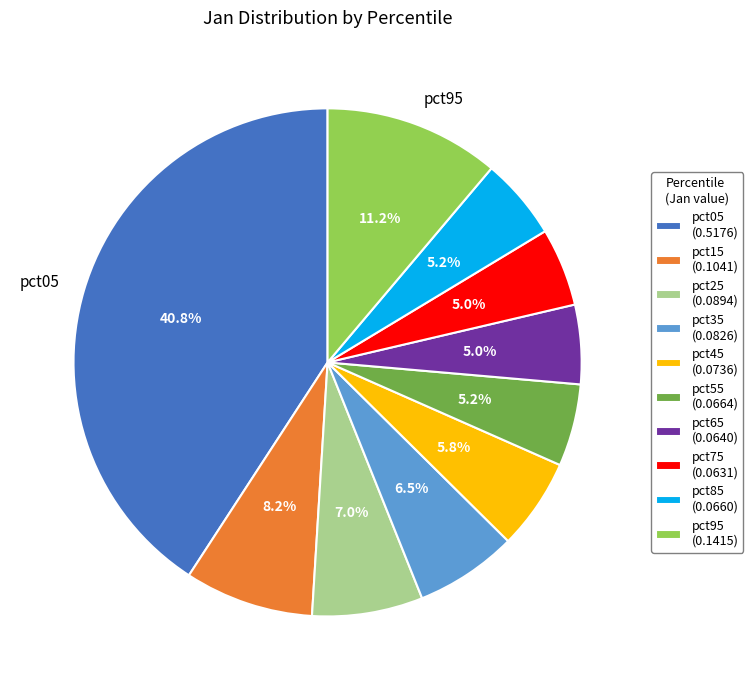

How many segments does this pie chart have?

10